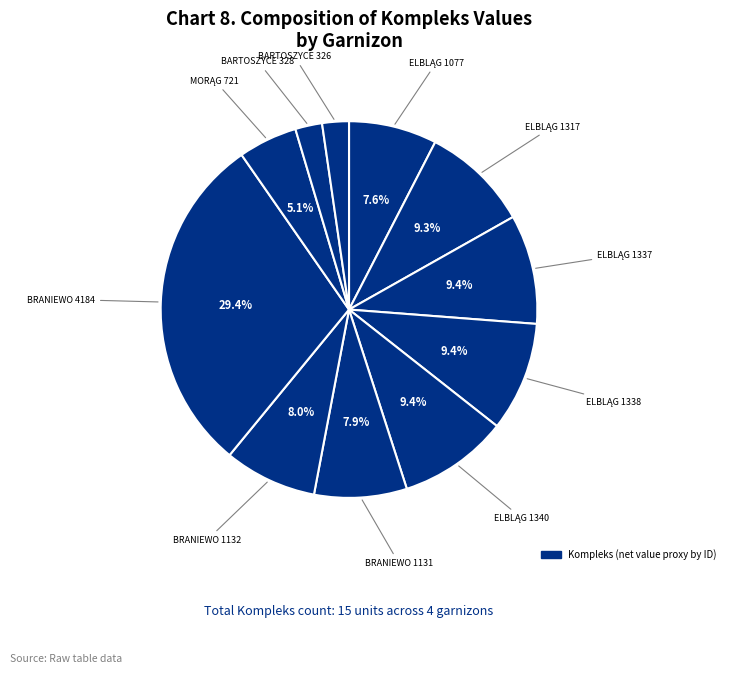

How many slices are in this pie chart?

11